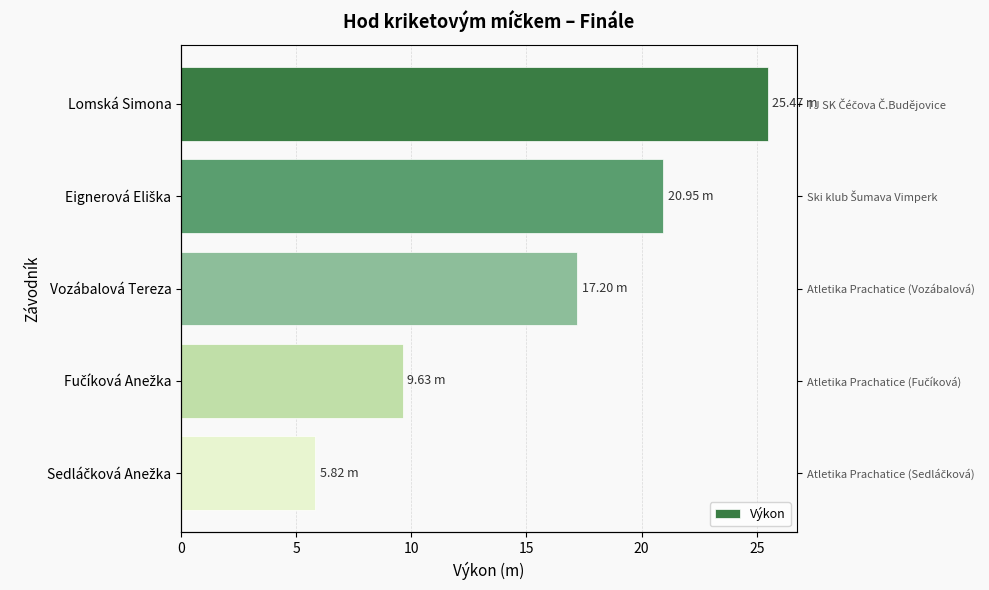

How many data points are less than 17?

2